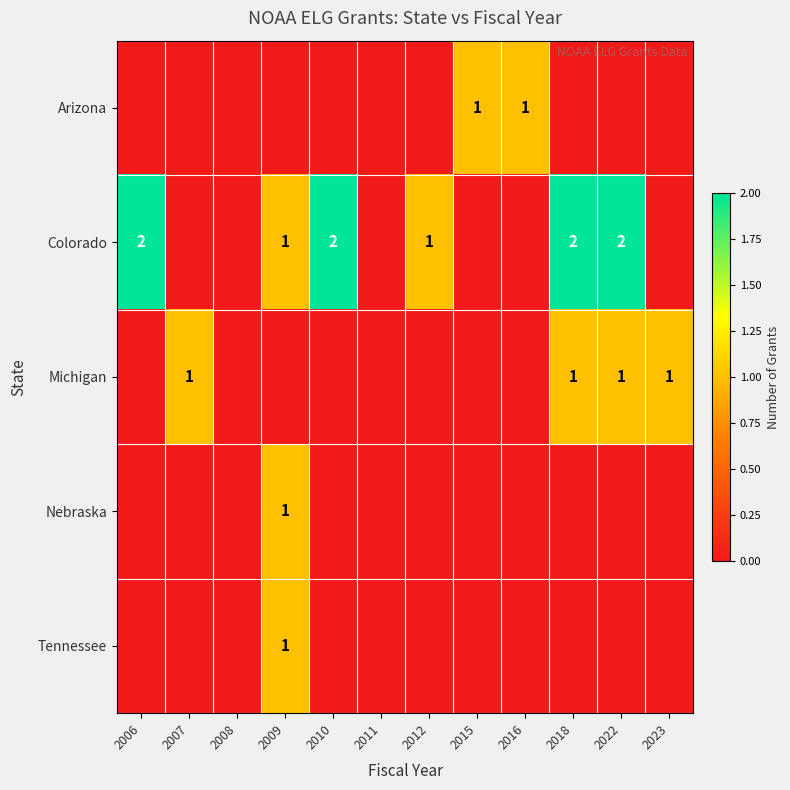

Which has a higher value, 2006 or 2016?

2016